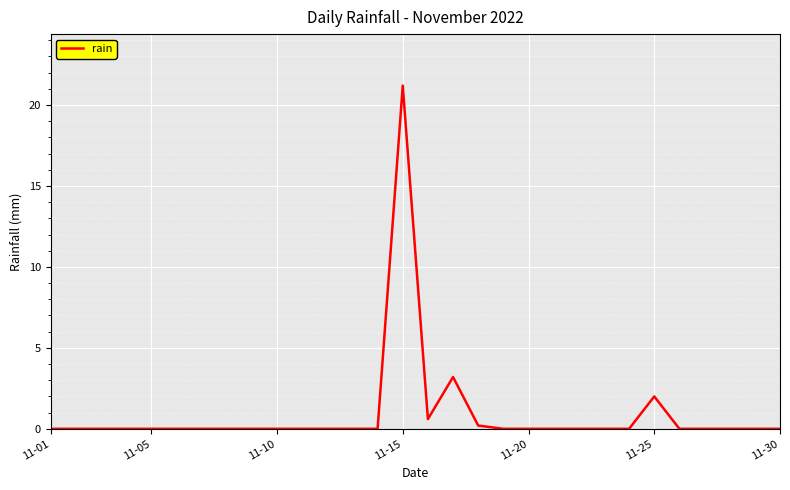

Does the chart have visible grid lines?

Yes